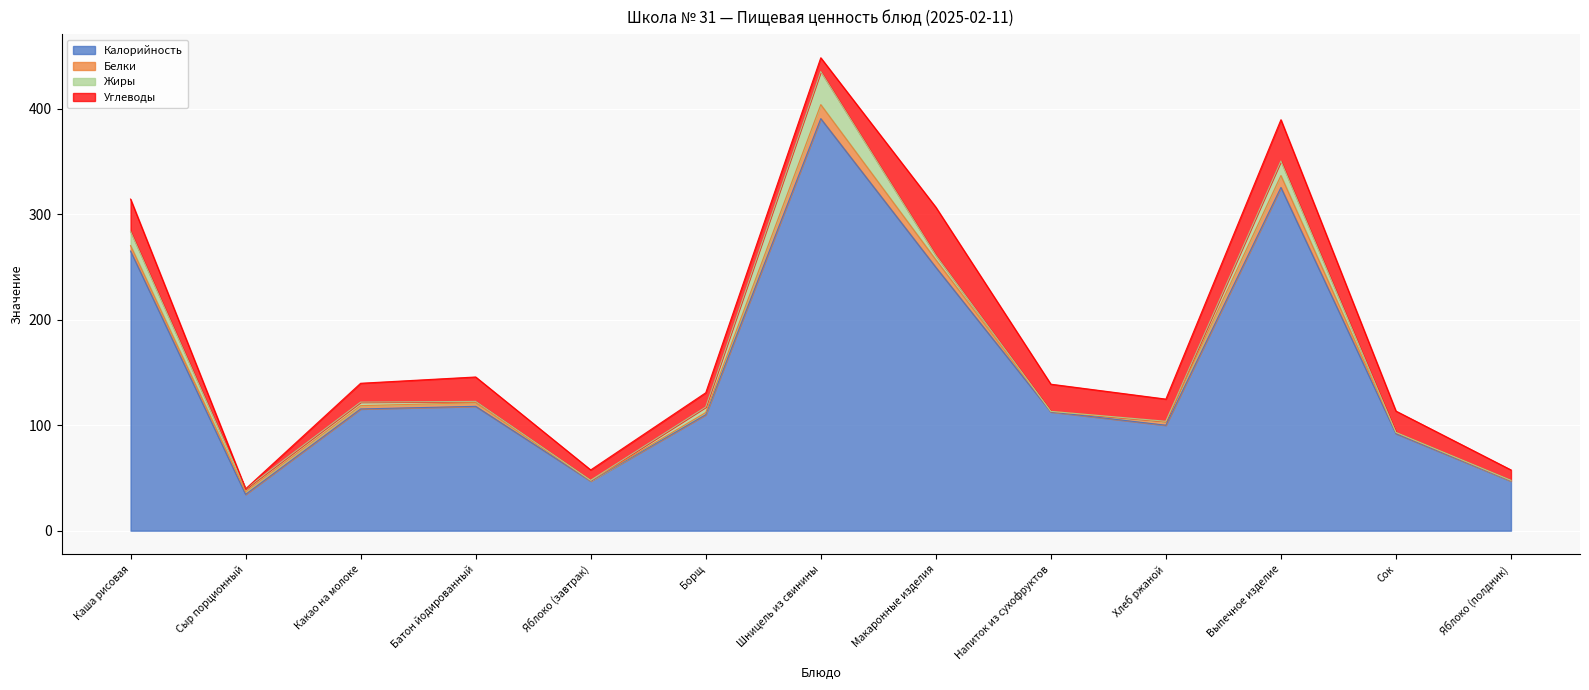

True or false: Жиры and Калорийность intersect in this chart.

False